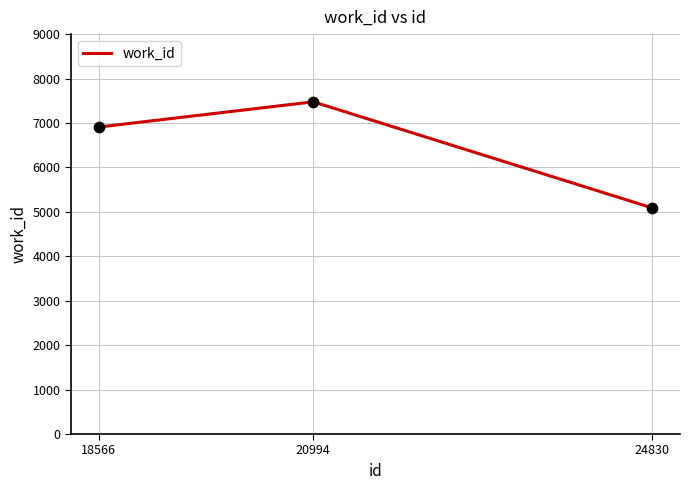

What is the ratio of the value at 18566 to the value at 24830?

1.4